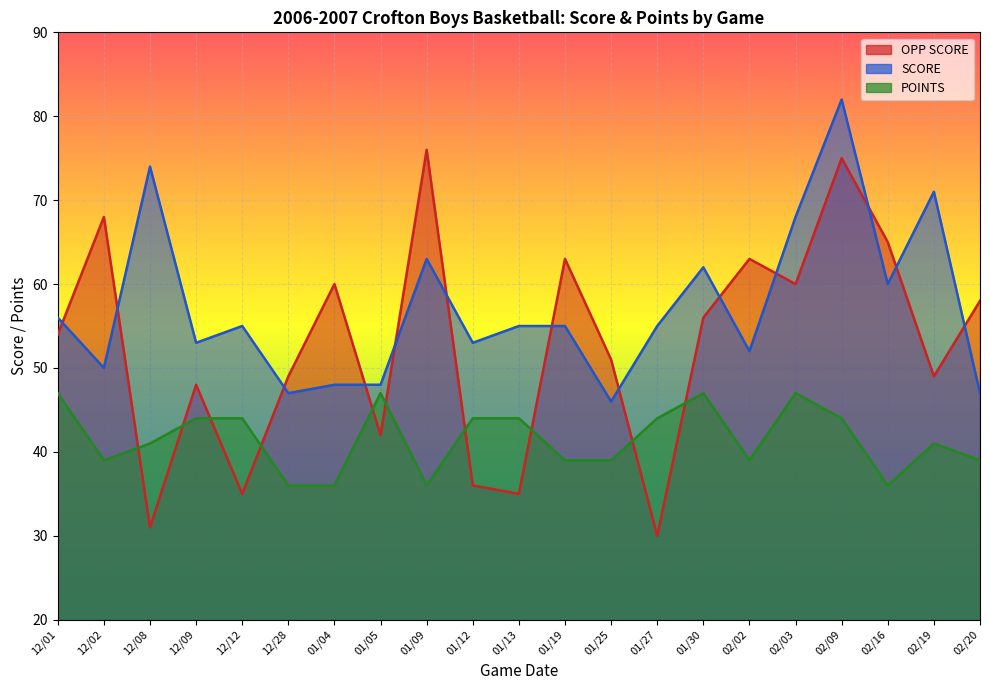

At which label is SCORE closest to 64?

01/09